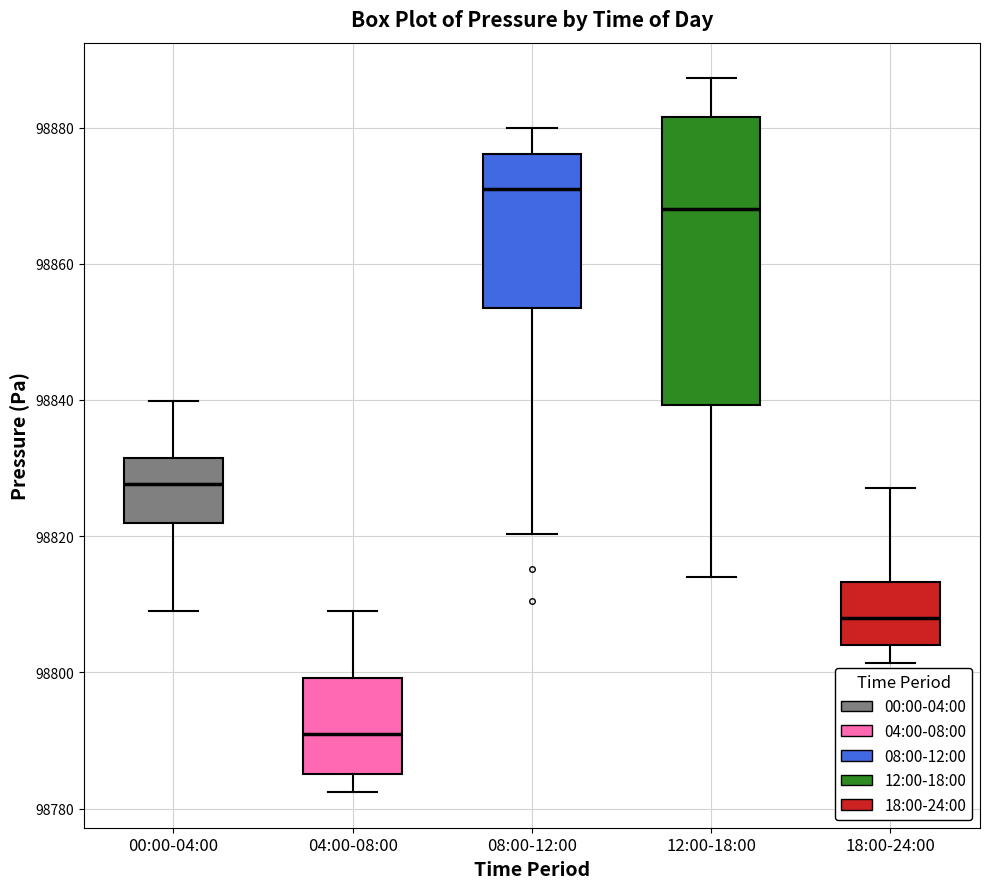

Reading left to right, read every box against the y-axis: the position of its median line, the range the box covers, and the ends of its whiskers. The values are not printed on the chart, so give them approximately, as read against the axis.

00:00-04:00: median 98828, box 98822 to 98832, whiskers 98810 to 98840
04:00-08:00: median 98792, box 98786 to 98800, whiskers 98782 to 98810
08:00-12:00: median 98872, box 98854 to 98876, whiskers 98820 to 98880
12:00-18:00: median 98868, box 98840 to 98882, whiskers 98814 to 98888
18:00-24:00: median 98808, box 98804 to 98814, whiskers 98802 to 98828